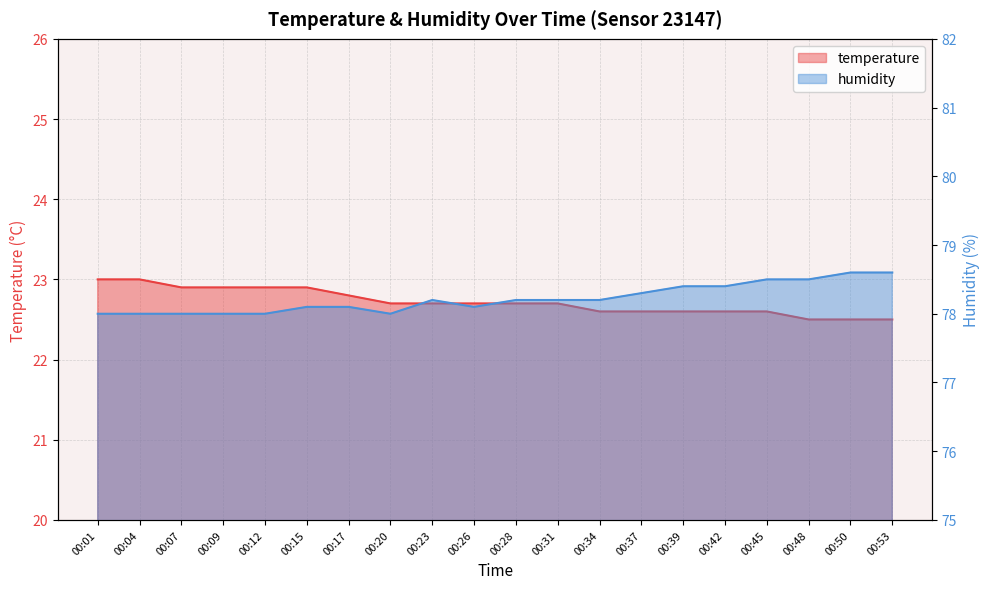

What is the sum of the temperature values at 00:42 and 00:53?

45.1